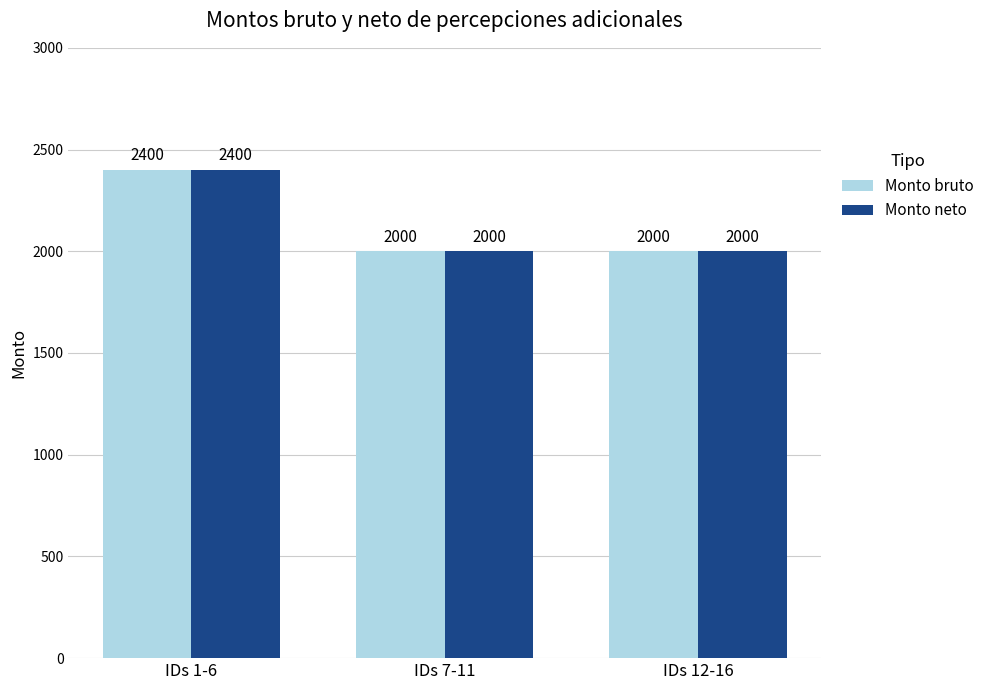

Reading left to right, transcribe all the data shown in this chart.

Monto bruto: IDs 1-6=2400	IDs 7-11=2000	IDs 12-16=2000
Monto neto: IDs 1-6=2400	IDs 7-11=2000	IDs 12-16=2000